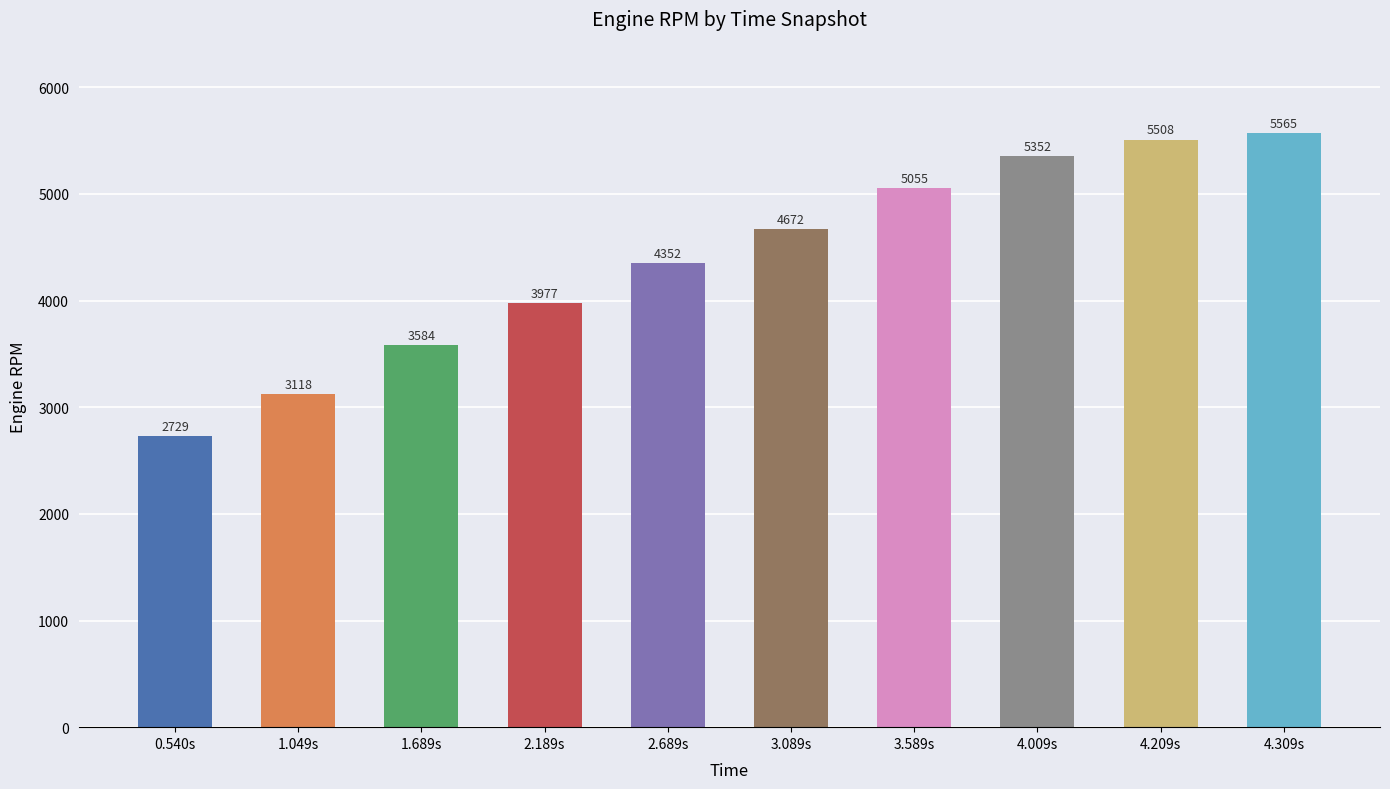

What is the average value?

4392.0